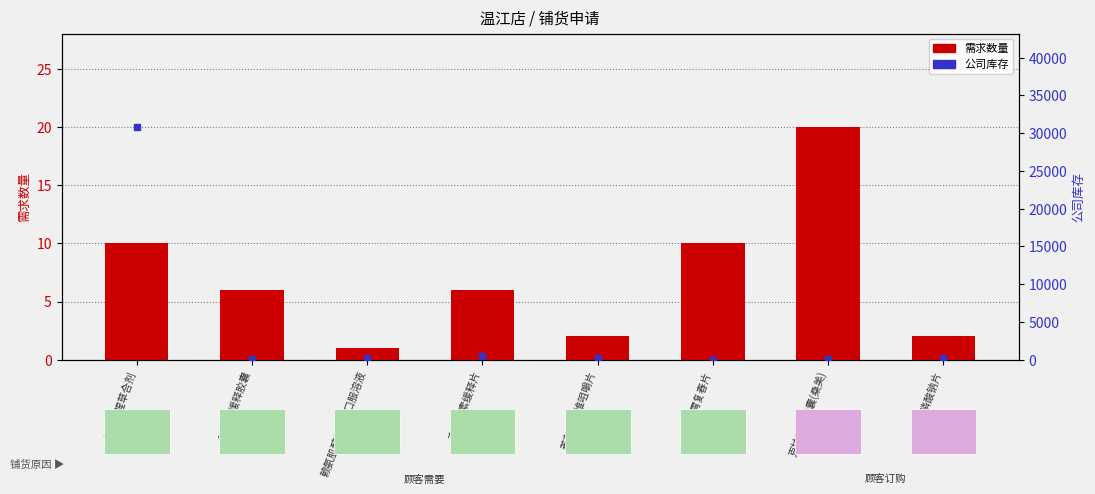

Where is the data nearest to the value 10?

复方鱼腥草合剂